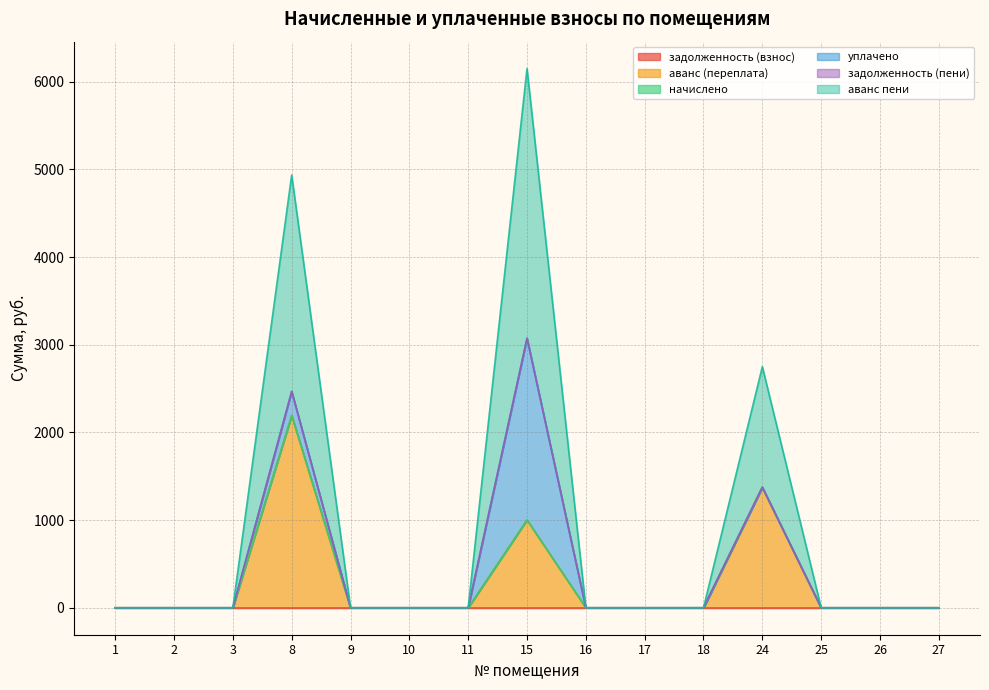

Rank the series at 10 from highest to lowest value.

задолженность (взнос), аванс (переплата), начислено, уплачено, задолженность (пени), аванс пени